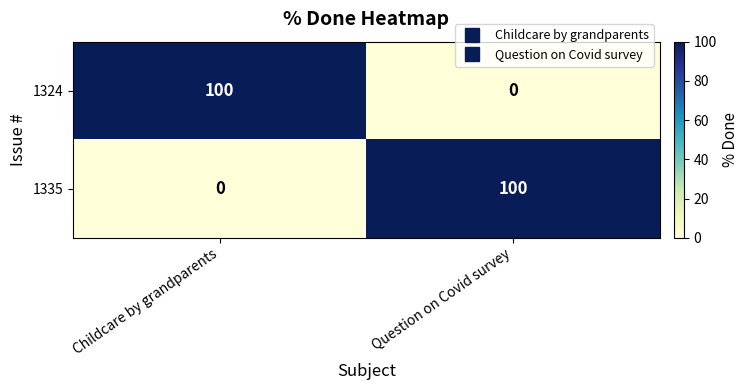

The value of 1335 at Question on Covid survey is 53. True or false?

False